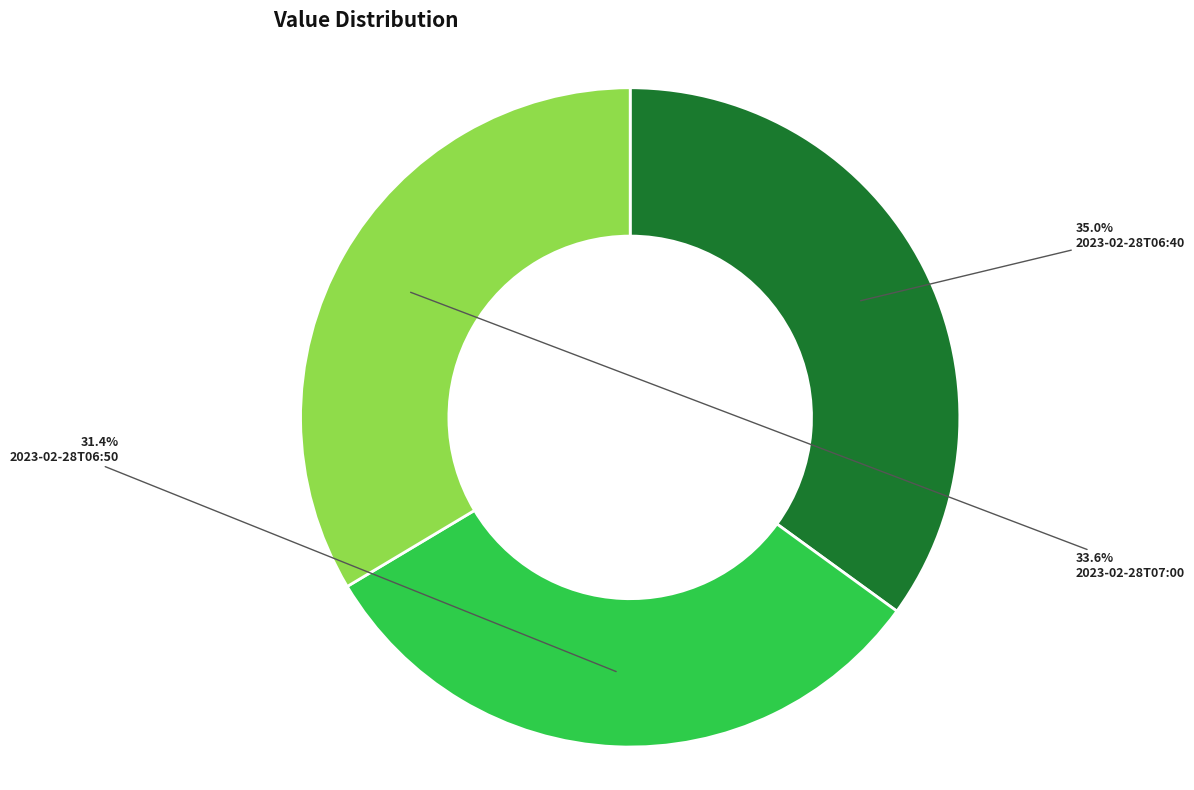

Between 2023-02-28T07:00 and 2023-02-28T06:40, which is larger?

2023-02-28T06:40